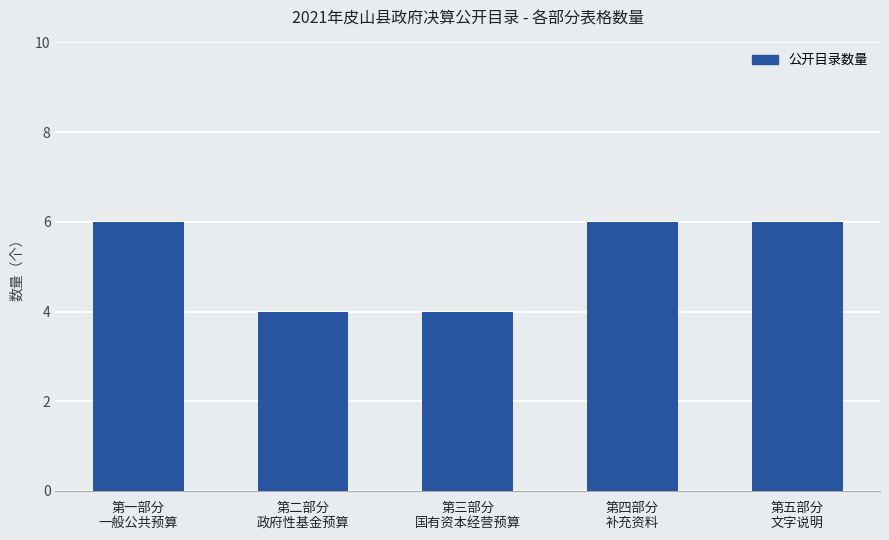

How many values are between 4 and 6?

5